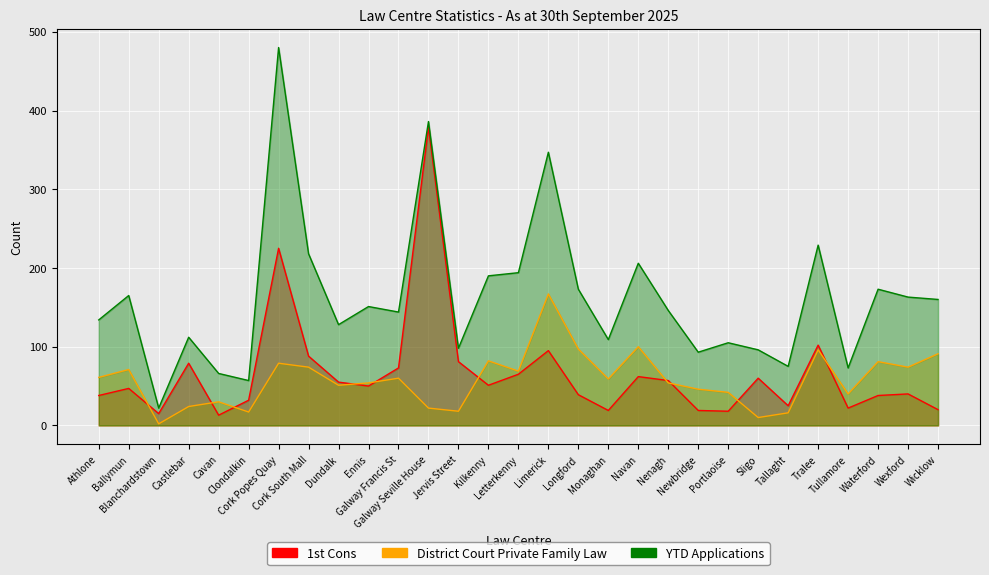

True or false: 1st Cons and YTD Applications intersect in this chart.

False